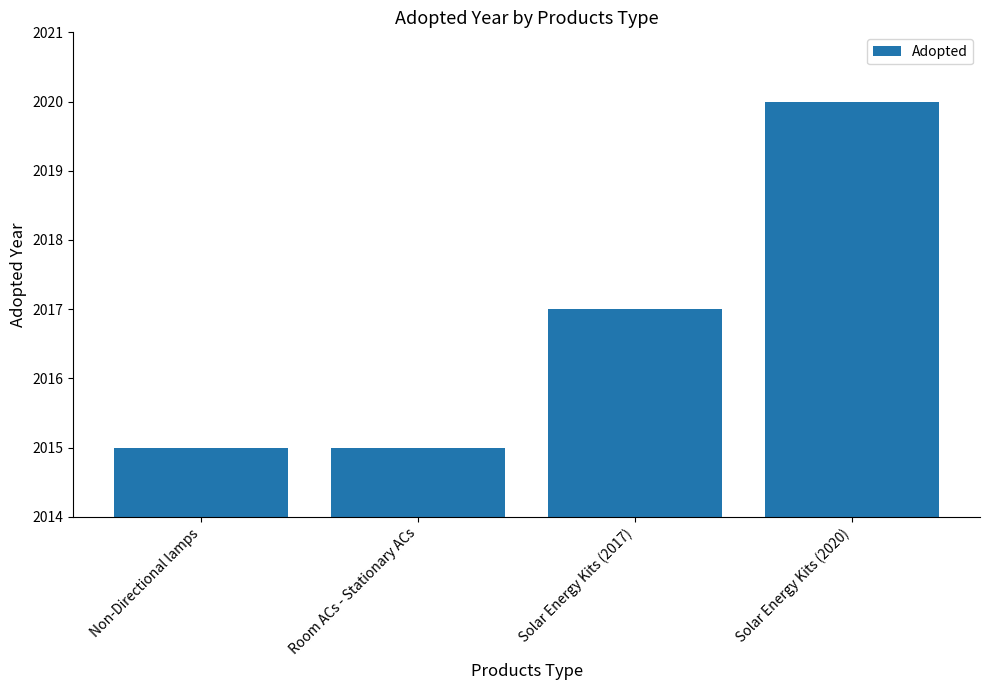

What is the label of the 1st bar from the right?

Solar Energy Kits (2020)